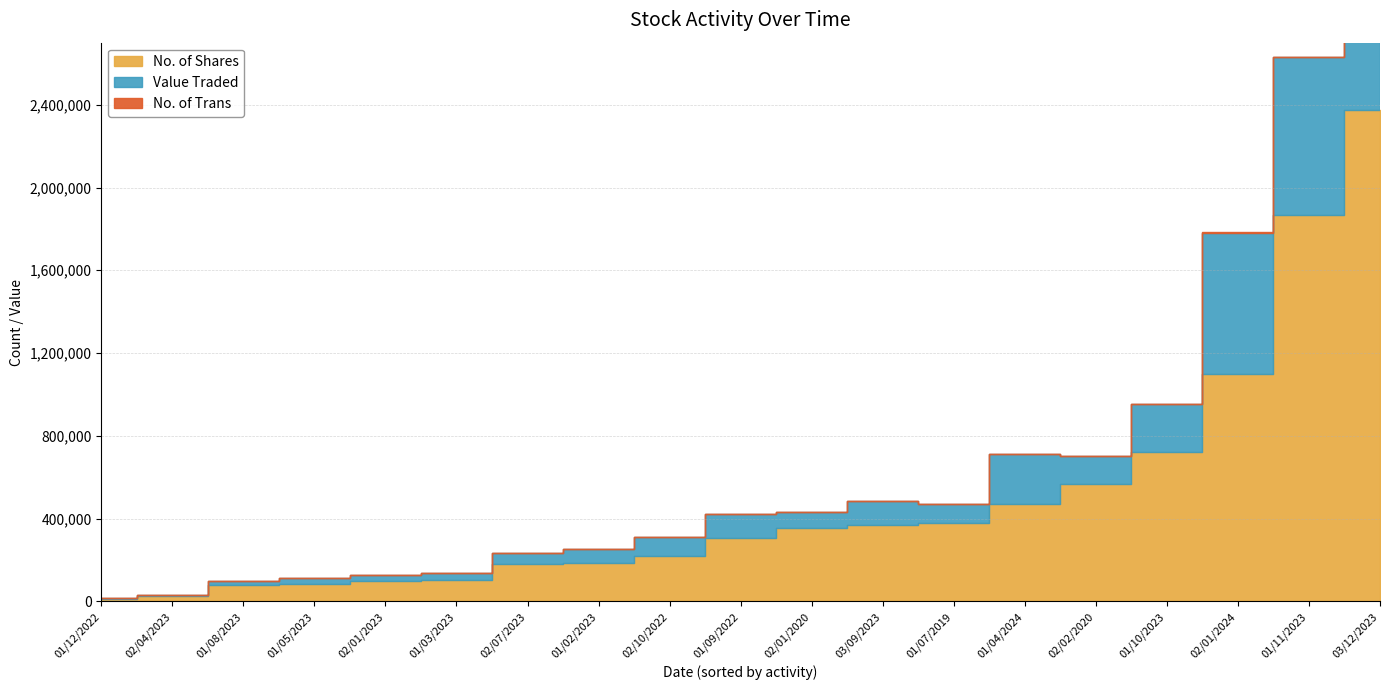

What is the greatest value displayed?

2374898